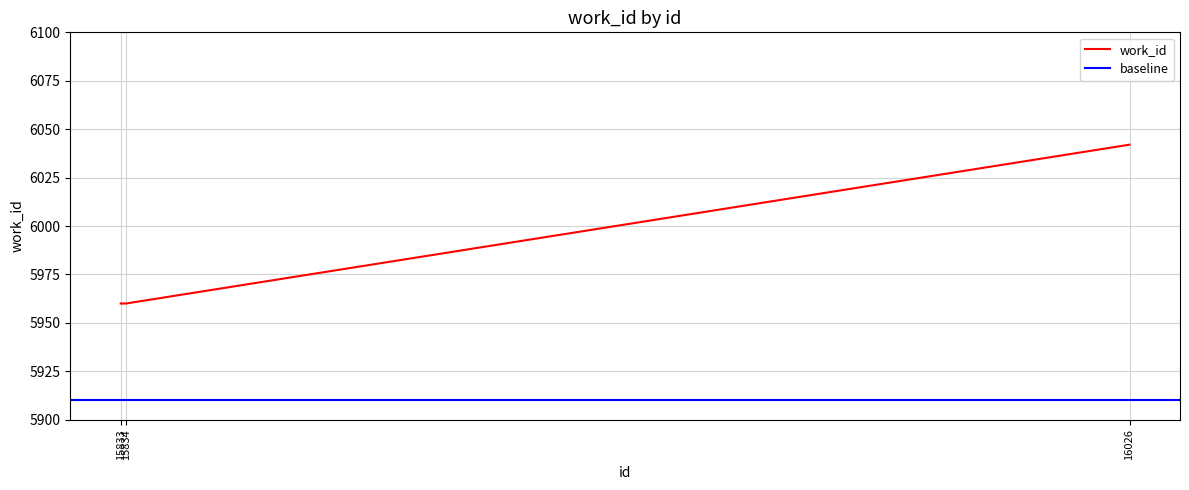

List the labels in order of value, largest first.

16026, 15833, 15834